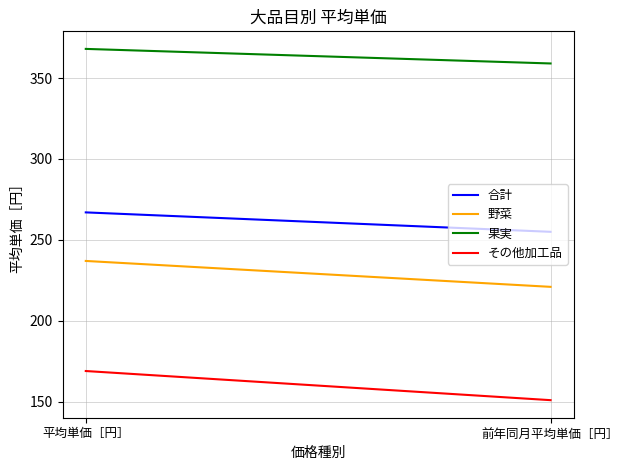

Rank the categories by 野菜 value from highest to lowest.

平均単価［円］, 前年同月平均単価［円］